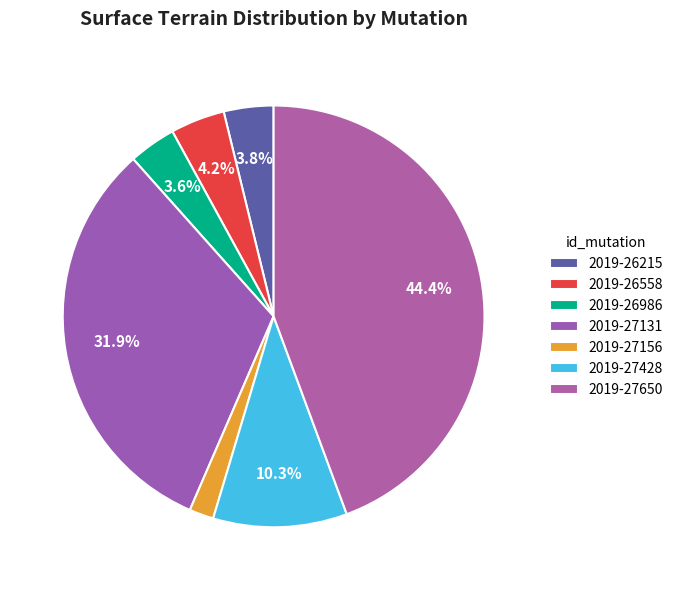

Which slice is the smallest?

2019-27156